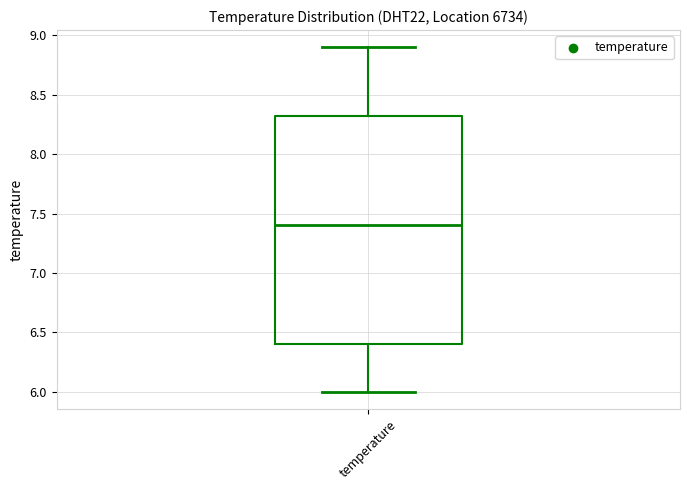

Read this box plot against the y-axis: the position of the median line, the range covered by the box, and the ends of both whiskers. The values are not printed on the chart, so give them approximately, as read against the axis.

median 7.40, box 6.40 to 8.35, whiskers 6.00 to 8.90